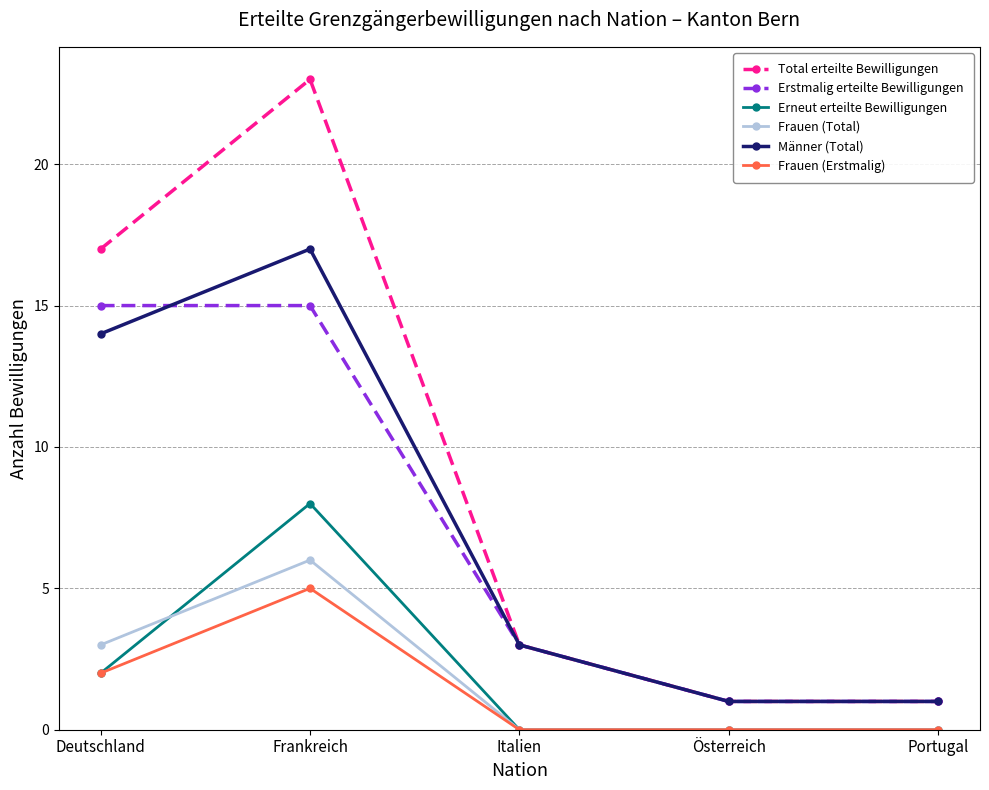

What is the difference between the highest and lowest values at Portugal?

1